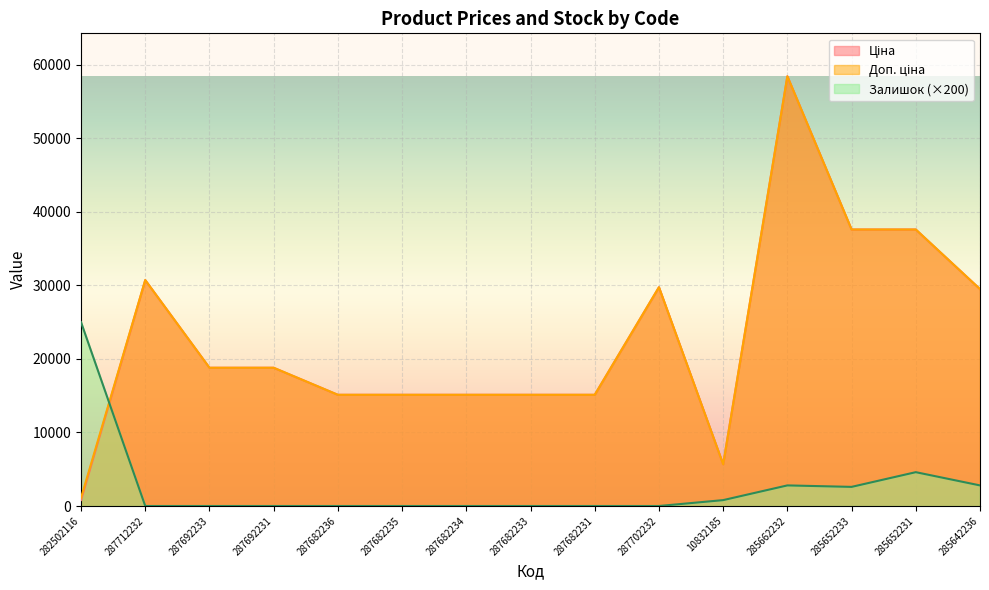

How many categories are shown in the chart?

15